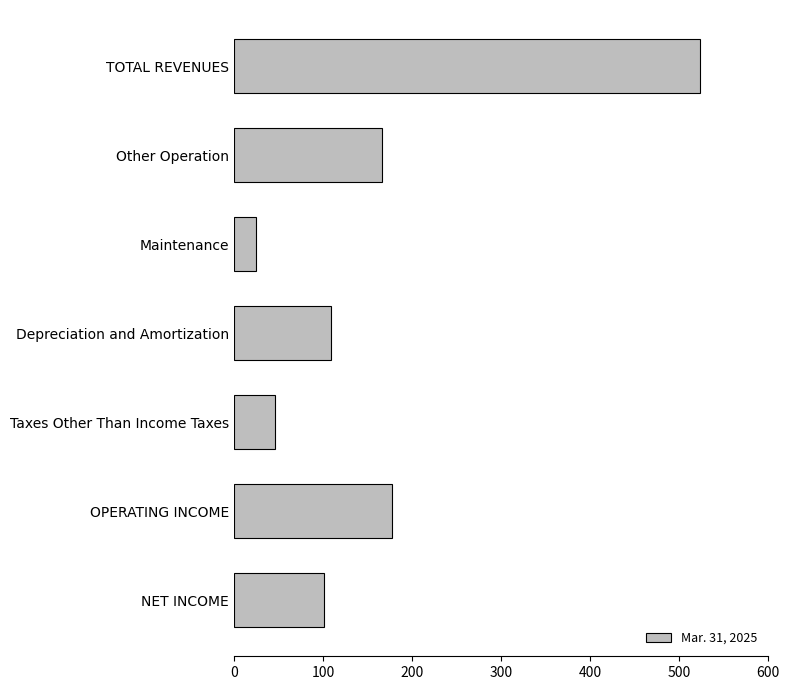

What is the label of the 1st bar from the top?

TOTAL REVENUES